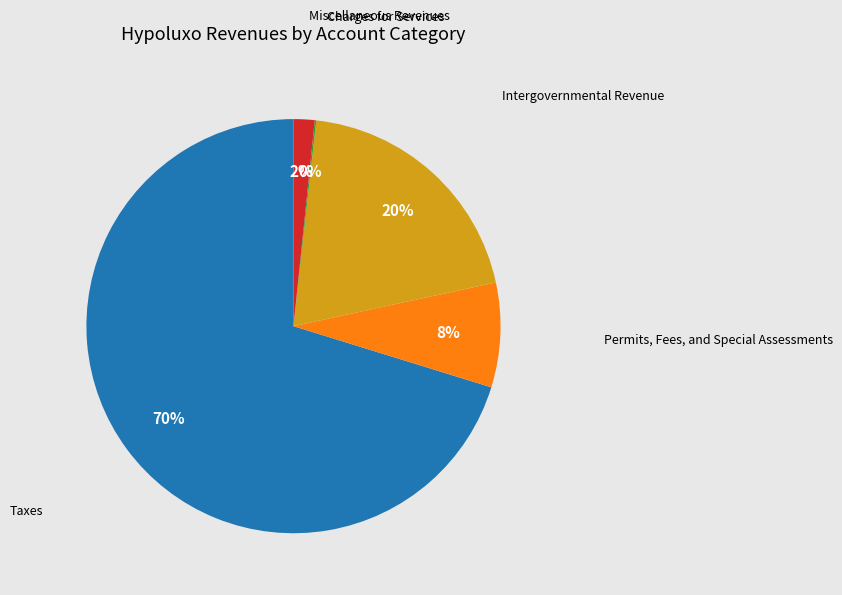

Do Miscellaneous Revenues and Taxes together represent more than half of the pie?

Yes